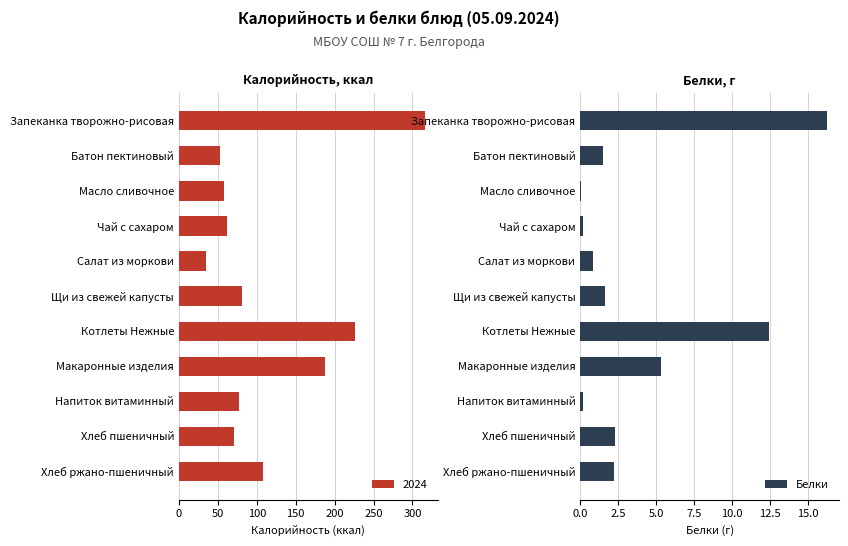

The value of Белки at Запеканка творожно-рисовая is 4.0. True or false?

False